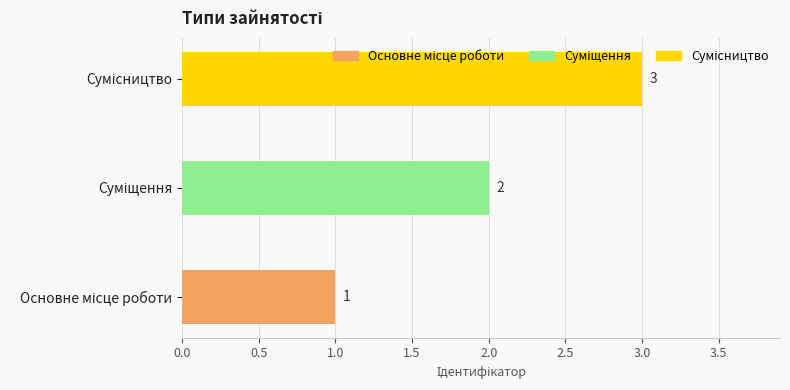

What is the maximum value shown in the chart?

3